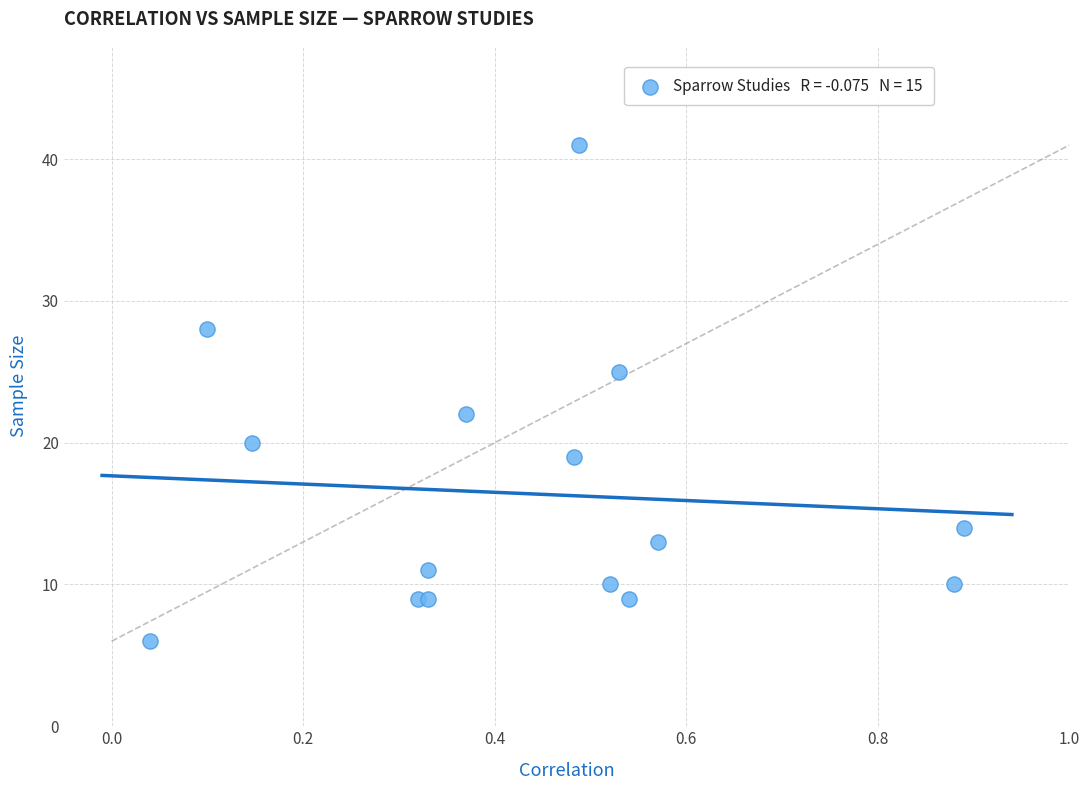

What Y value in the scatter plot is closest to 23?

22